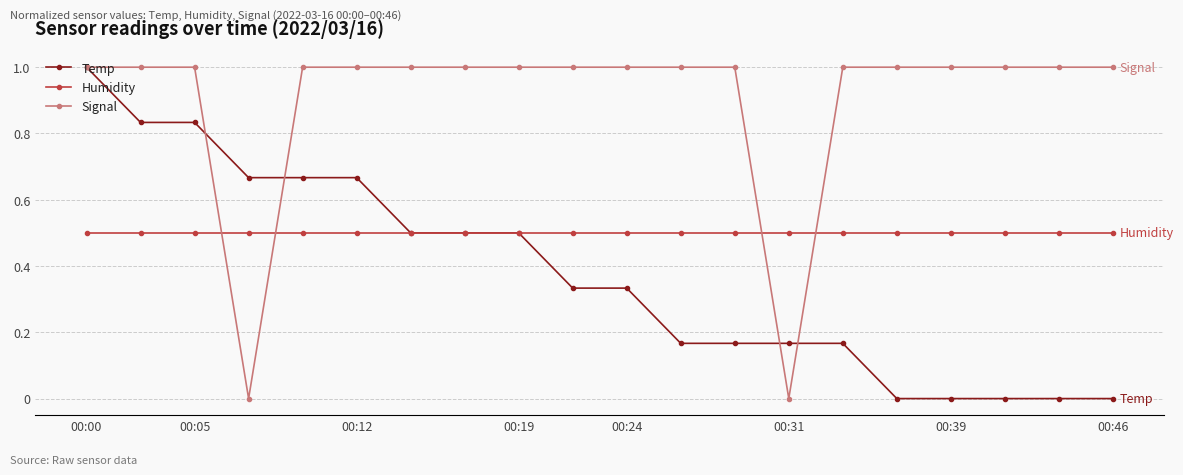

Rank the series by their average value, from lowest to highest.

Temp, Humidity, Signal